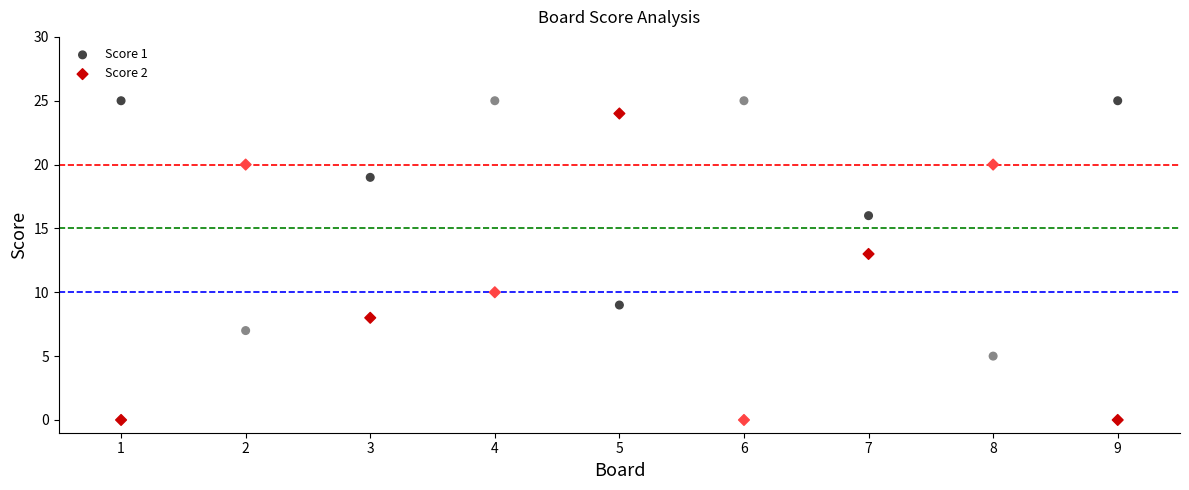

Which series reaches the maximum Y coordinate?

Score 1